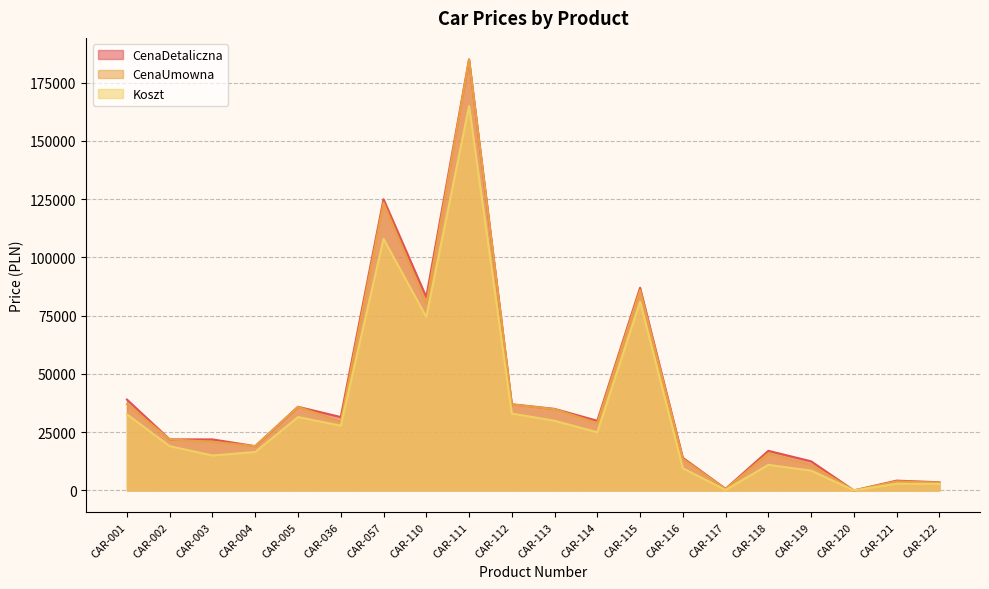

True or false: Koszt and CenaUmowna intersect in this chart.

False